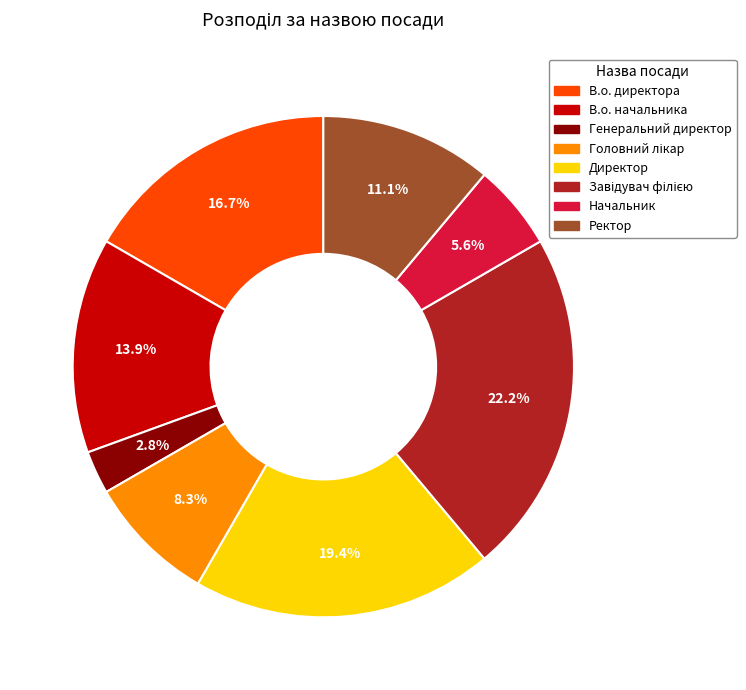

Is it true that Генеральний директор is 15% of the pie?

False